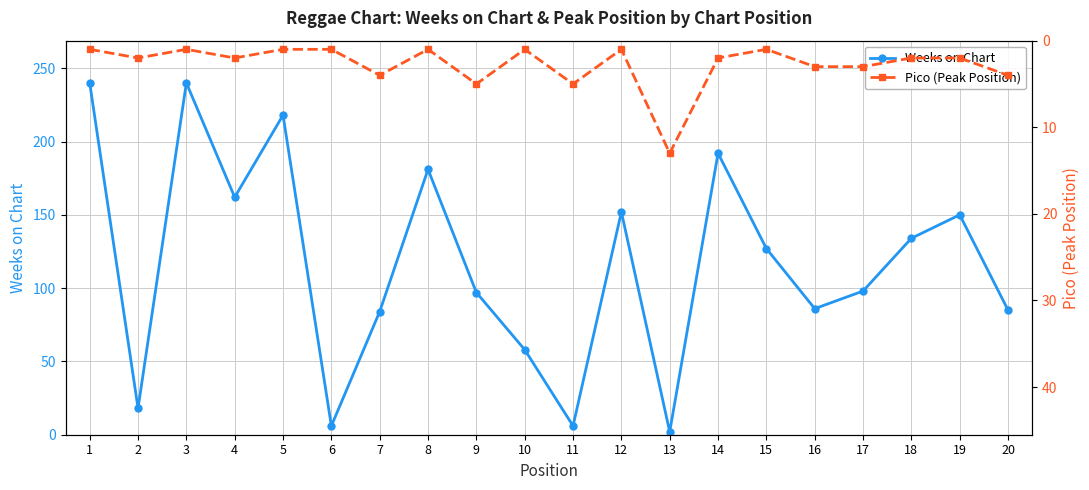

Where is Pico (Peak Position) nearest to the value 7?

9